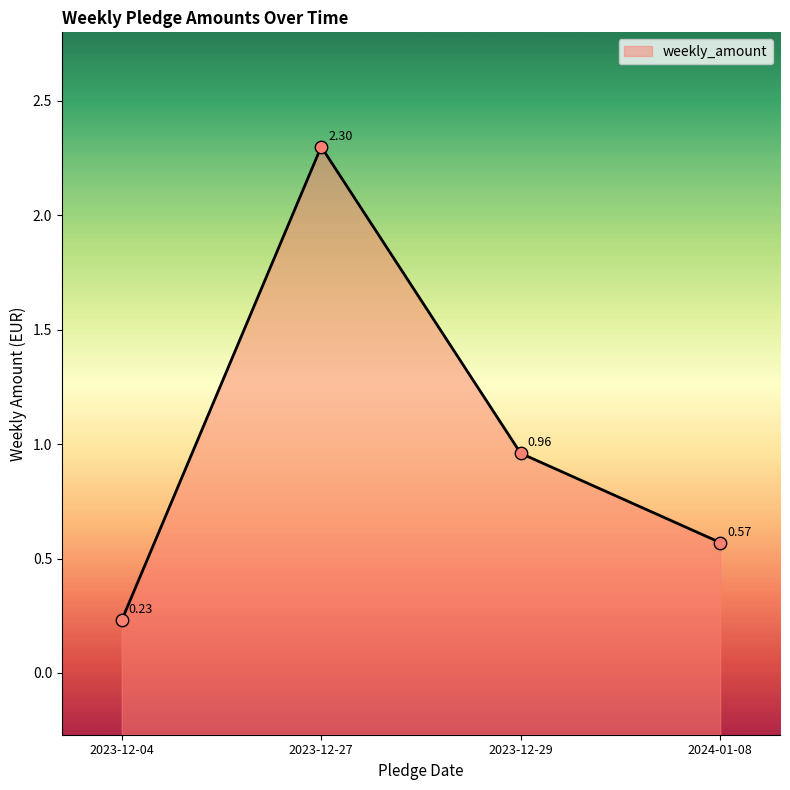

What is the change in value from 2023-12-27 to 2024-01-08?

-1.7